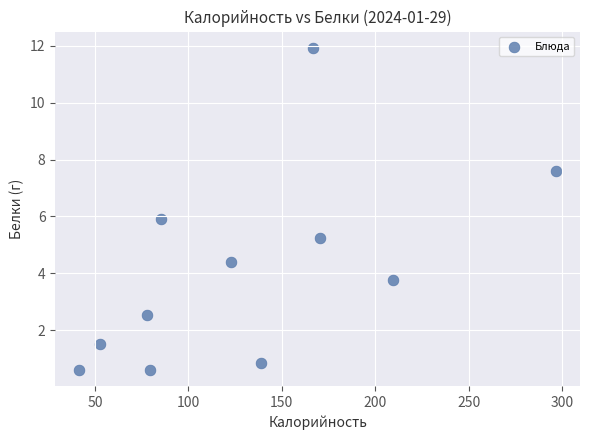

What is the average Y value?

4.1